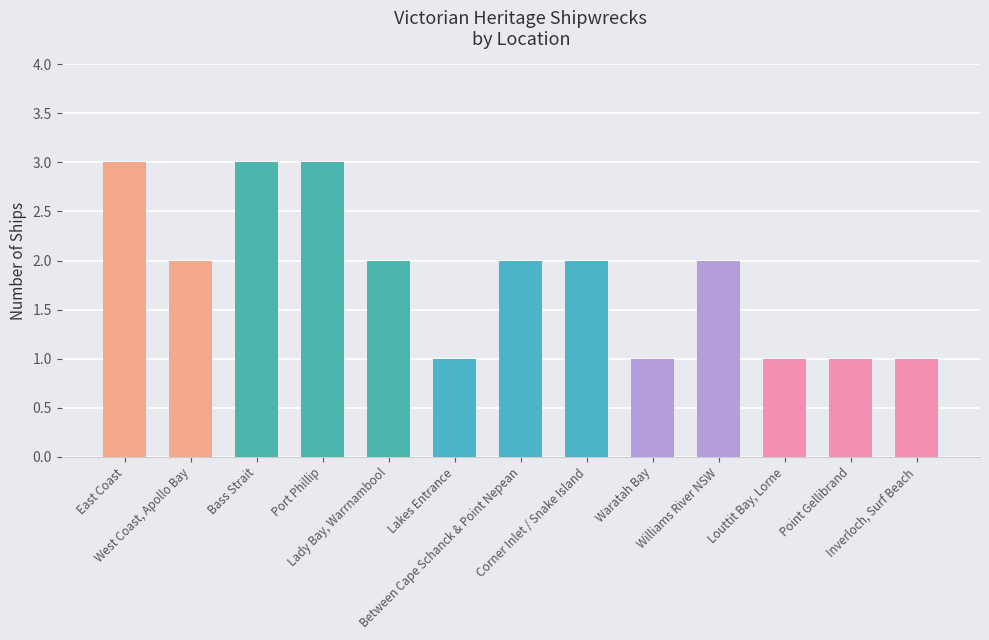

Which has a higher value, Between Cape Schanck & Point Nepean or Lakes Entrance?

Between Cape Schanck & Point Nepean